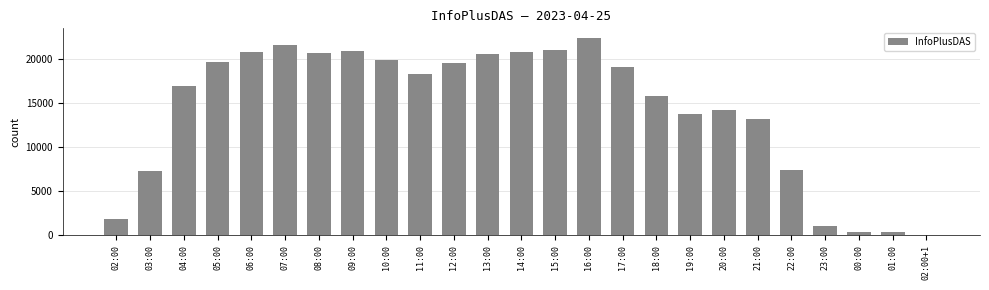

Which category has the highest value across all series?

16:00